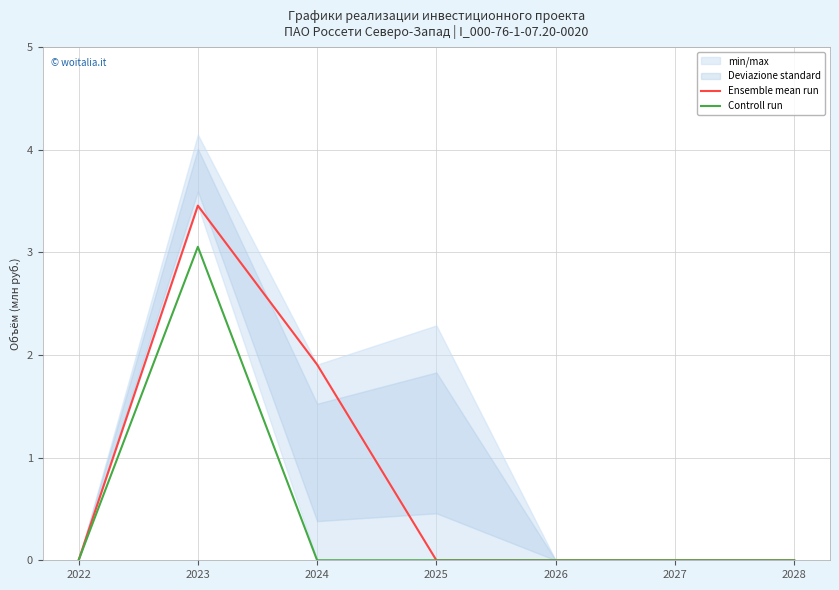

Which category has the lowest value in the Ensemble mean run series?

2022